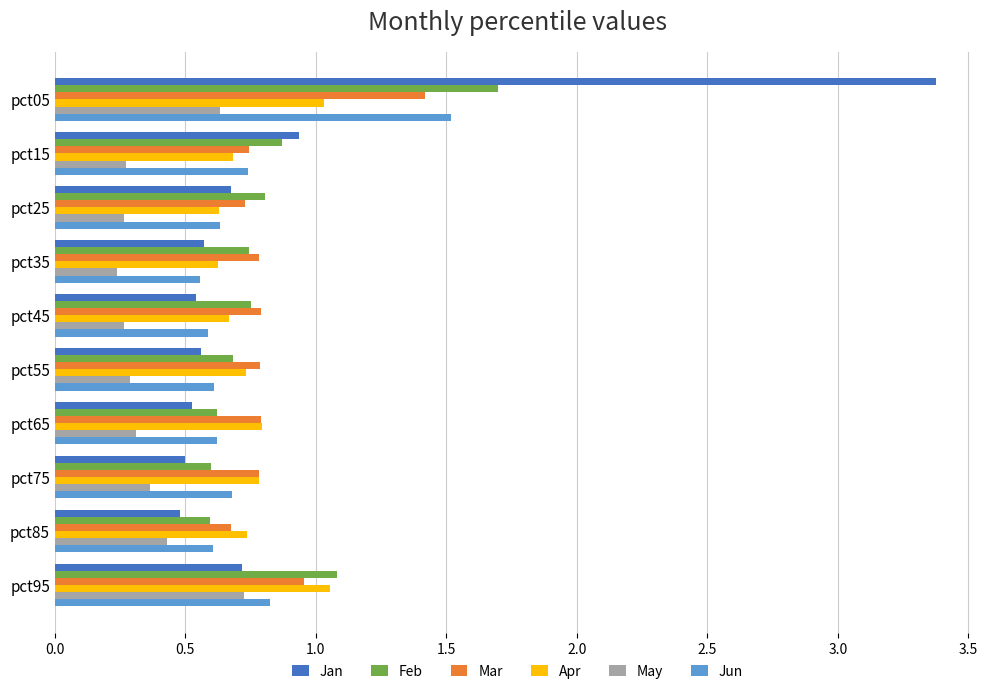

What is the sum of the Feb values at pct85 and pct35?

1.3